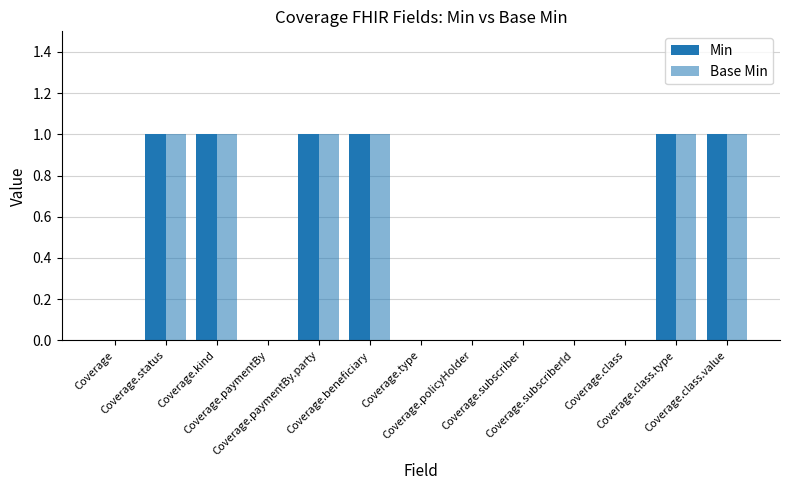

What position from the left is Coverage.class.type?

12